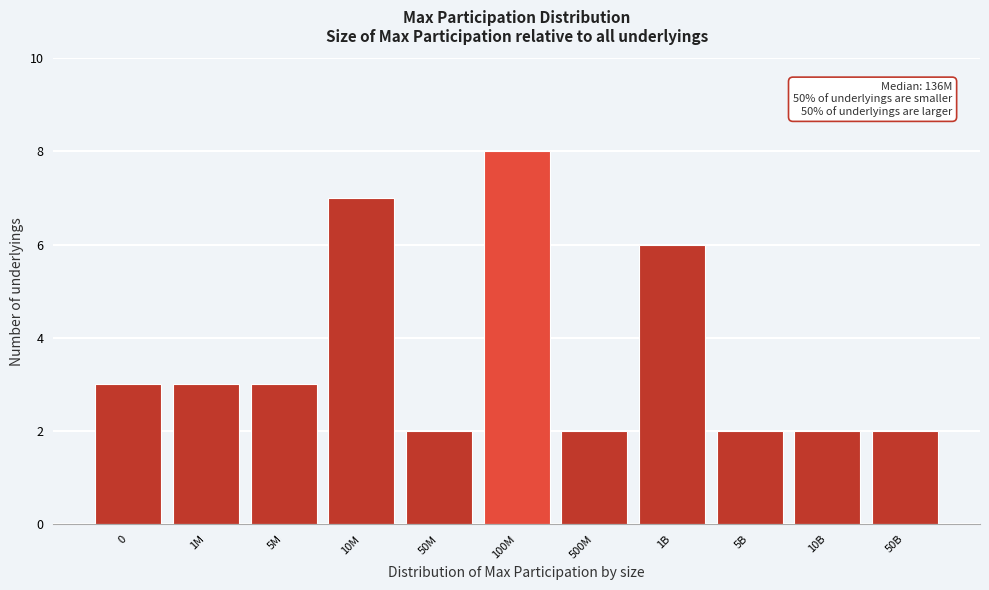

Reading right to left, what are all the values shown in this chart?

50B=2	10B=2	5B=2	1B=6	500M=2	100M=8	50M=2	10M=7	5M=3	1M=3	0=3